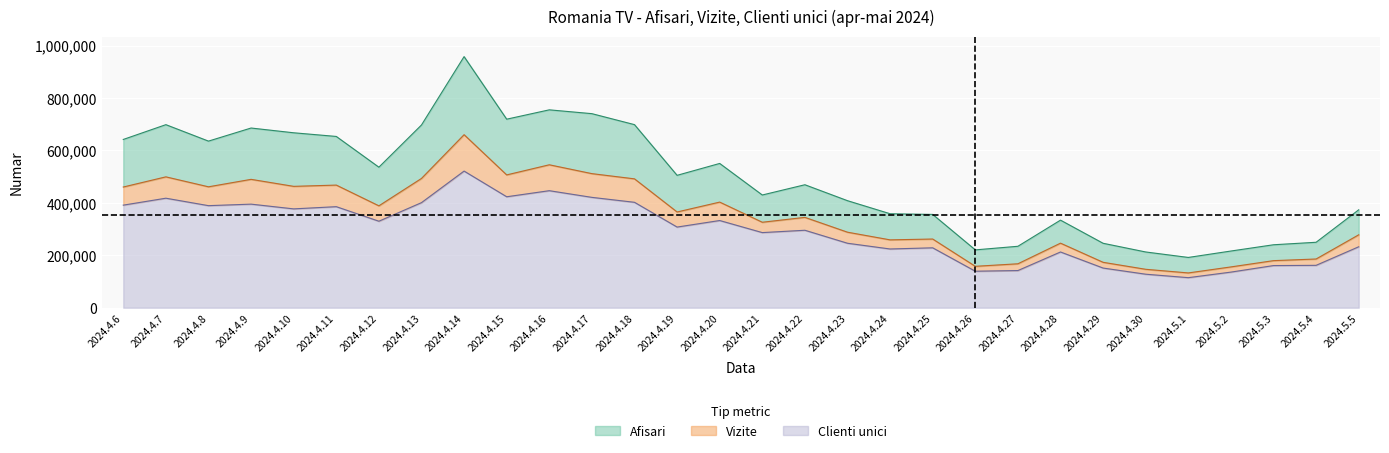

What is the difference between the Vizite values at 2024.4.15 and 2024.4.13?

13478